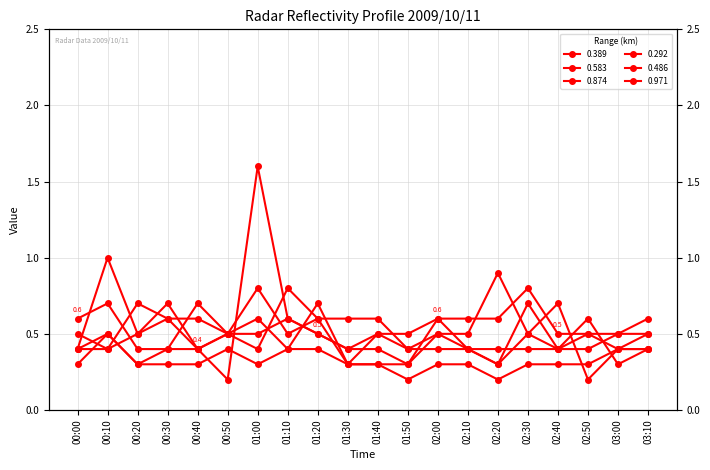

Which series has the widest spread of values?

0.486